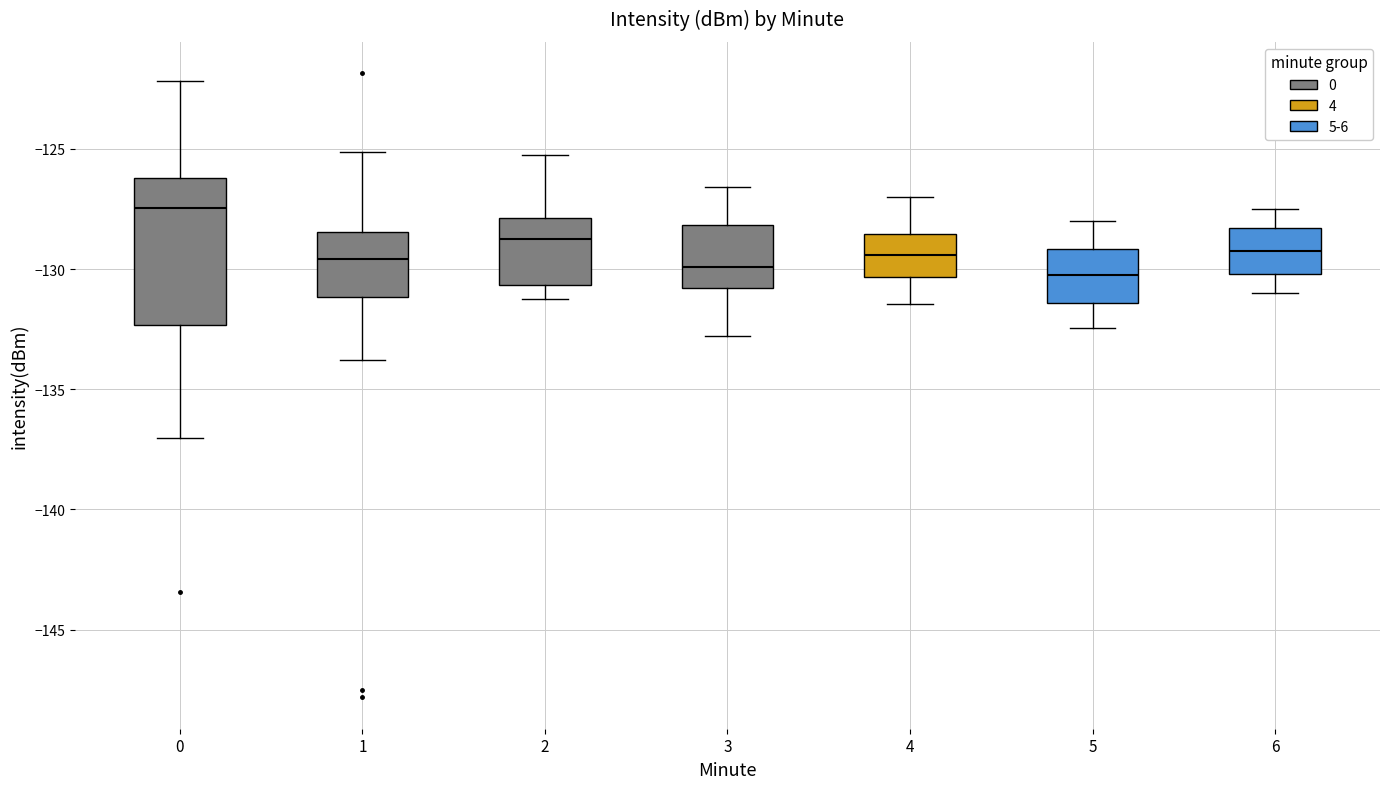

Reading left to right, transcribe this box plot: for each box, give where its median line is, the range the box spans, and where its two whiskers end, as read against the y-axis. The values are not printed on the chart, so give them approximately, as read against the axis.

0: median -127.5, box -132.5 to -126.0, whiskers -137.0 to -122.0
1: median -129.5, box -131.0 to -128.5, whiskers -134.0 to -125.0
2: median -128.5, box -130.5 to -128.0, whiskers -131.0 to -125.0
3: median -130.0, box -131.0 to -128.0, whiskers -133.0 to -126.5
4: median -129.5, box -130.5 to -128.5, whiskers -131.5 to -127.0
5: median -130.0, box -131.5 to -129.0, whiskers -132.5 to -128.0
6: median -129.5, box -130.0 to -128.5, whiskers -131.0 to -127.5